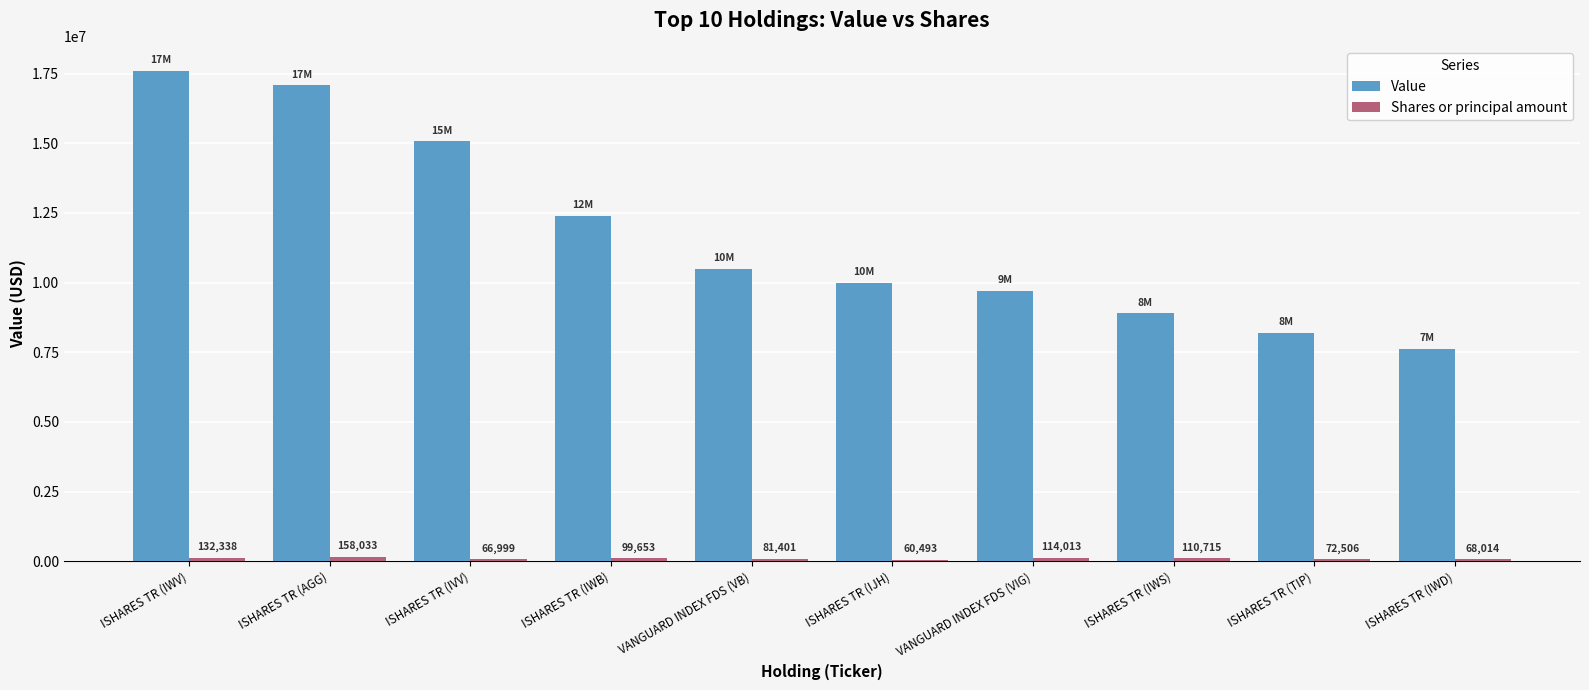

What is the greatest value displayed?

17598000